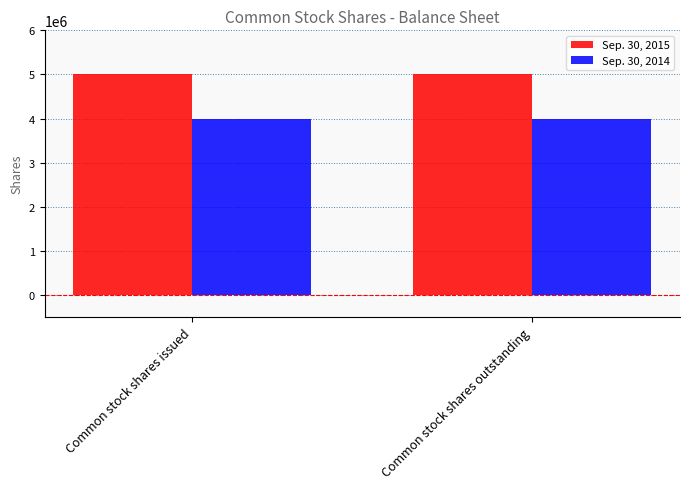

What is the approximate value of Sep. 30, 2015 at Common stock shares outstanding?

5000000